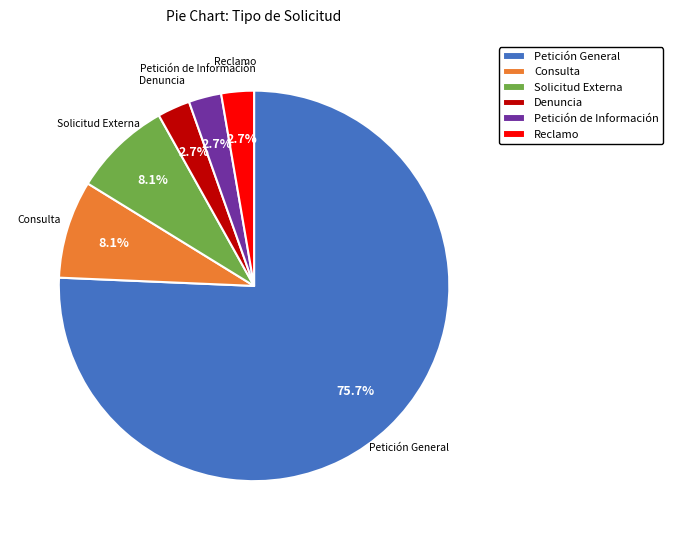

Which category has the biggest portion of the pie?

Petición General